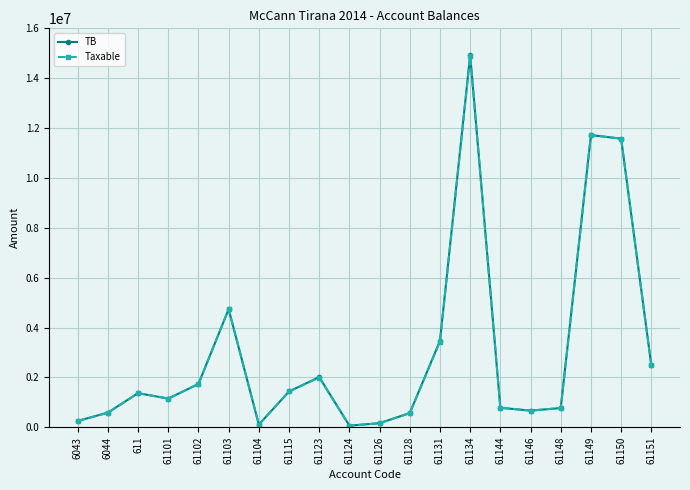

What is the approximate value of Taxable at 6043?

250227.1